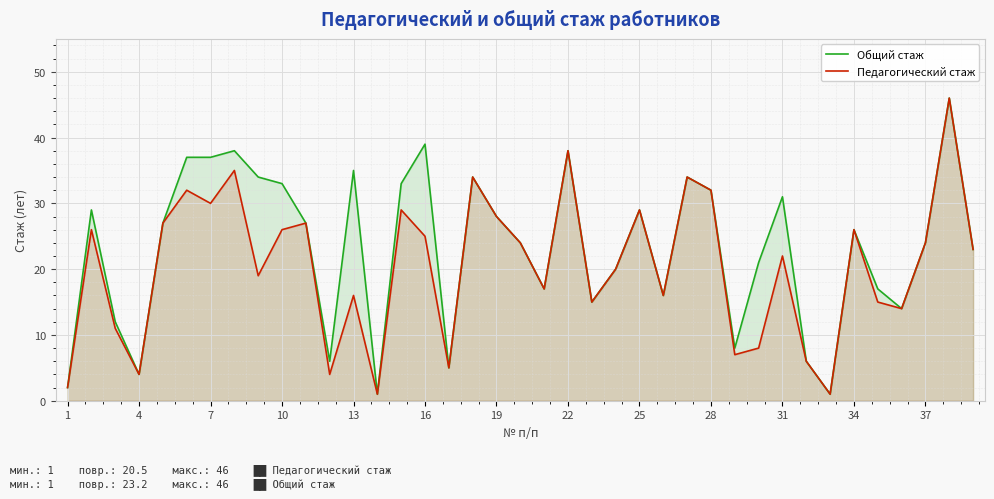

Does the chart display data point markers on the line(s)?

No